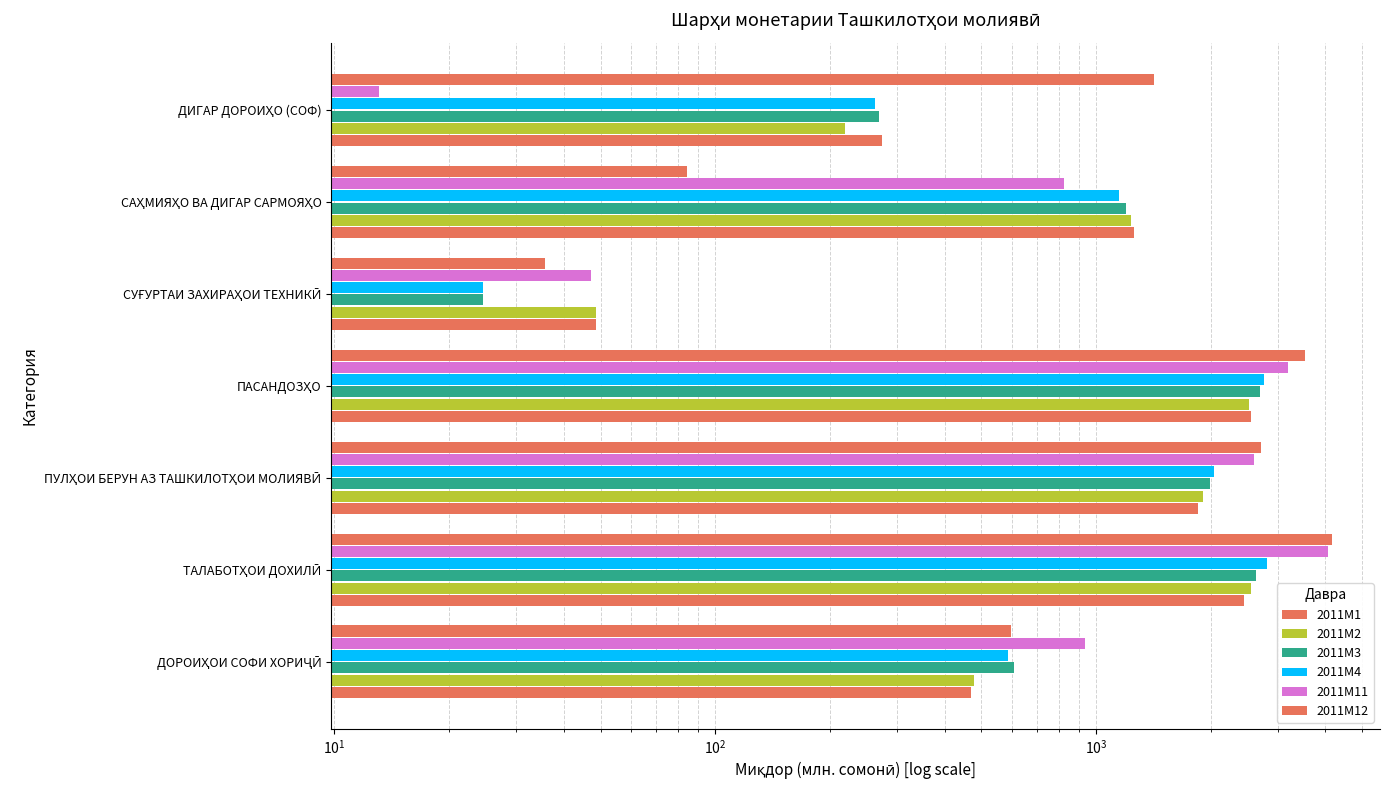

Is the value of 2011M3 at ДИГАР ДОРОИҲО (СОФ) greater than the value of 2011M12 at ПАСАНДОЗҲО?

No